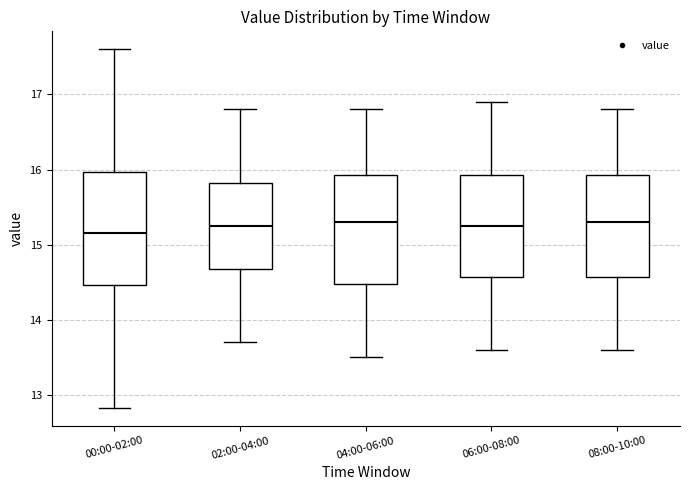

Reading left to right, read every box against the y-axis: the position of its median line, the range the box covers, and the ends of its whiskers. The values are not printed on the chart, so give them approximately, as read against the axis.

00:00-02:00: median 15.2, box 14.5 to 16.0, whiskers 12.8 to 17.6
02:00-04:00: median 15.3, box 14.7 to 15.8, whiskers 13.7 to 16.8
04:00-06:00: median 15.3, box 14.5 to 15.9, whiskers 13.5 to 16.8
06:00-08:00: median 15.3, box 14.6 to 15.9, whiskers 13.6 to 16.9
08:00-10:00: median 15.3, box 14.6 to 15.9, whiskers 13.6 to 16.8